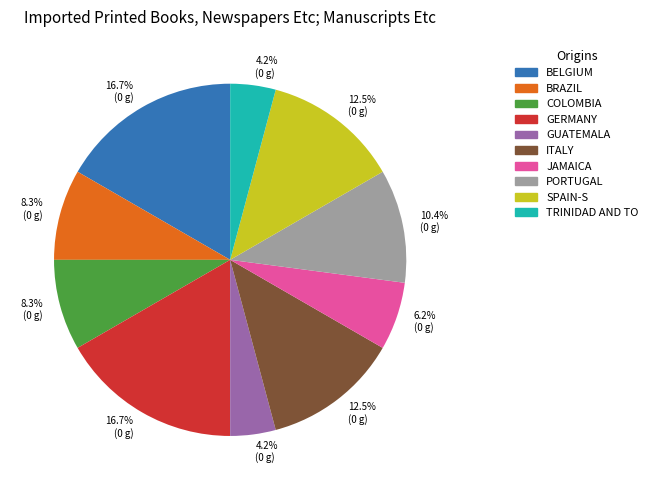

Is there any slice that represents more than half of the pie?

No